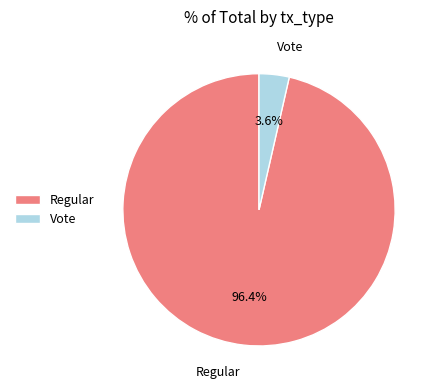

Is there a majority slice in this chart?

Yes